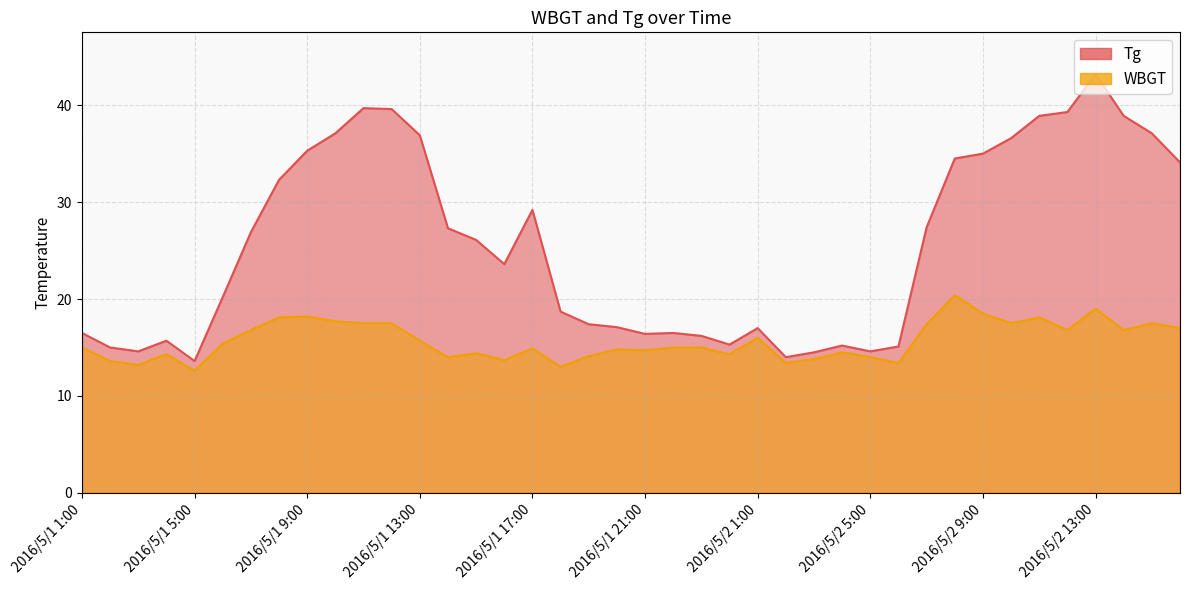

Rank the series by their average value, from highest to lowest.

Tg, WBGT